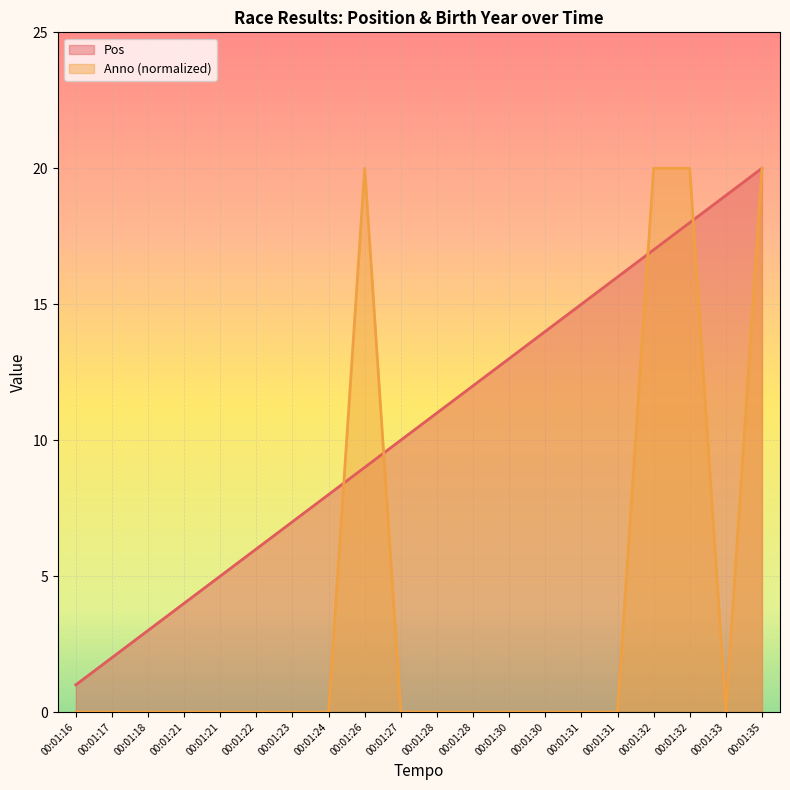

True or false: Pos has more than 2 points higher than both neighbors.

False